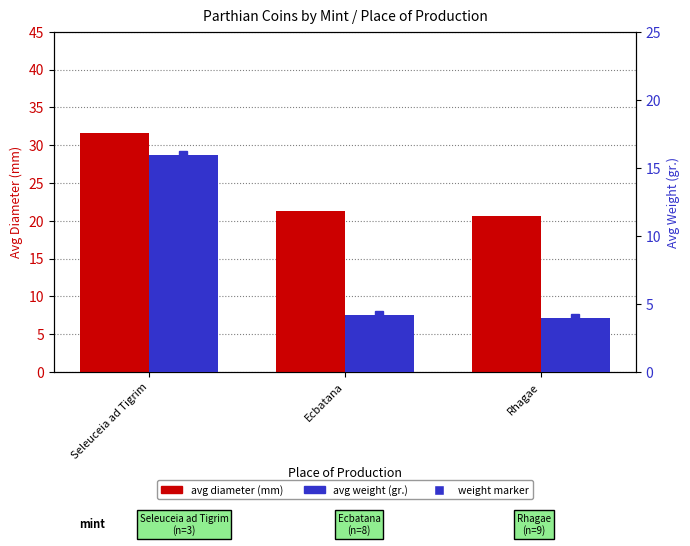

True or false: Avg Weight (gr.) has a value of 16.0 at Seleuceia ad Tigrim.

True